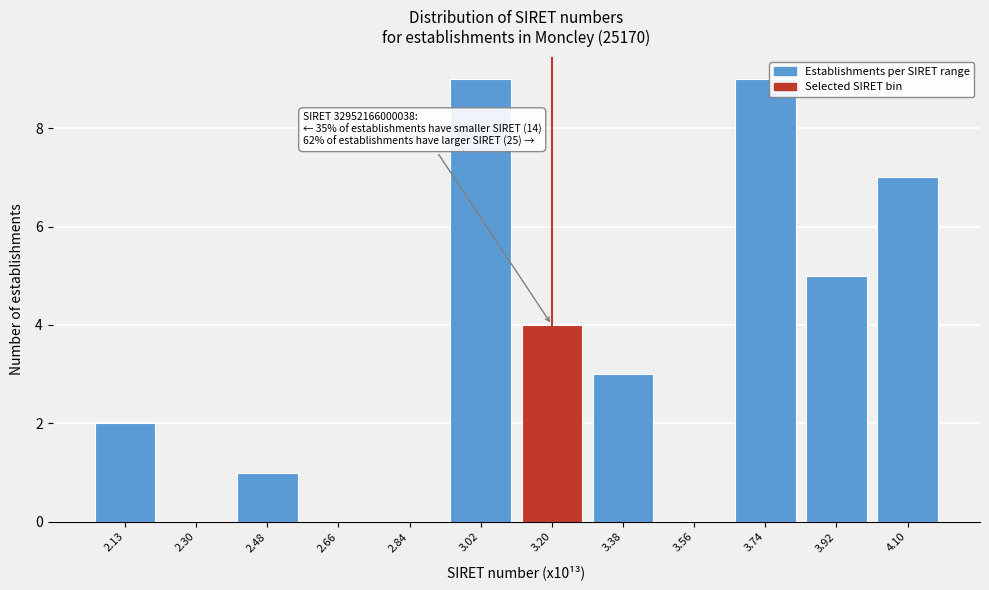

Reading left to right, what are all the values shown in this chart?

2.13=2	2.30=0	2.48=1	2.66=0	2.84=0	3.02=9	3.20=4	3.38=3	3.56=0	3.74=9	3.92=5	4.10=7